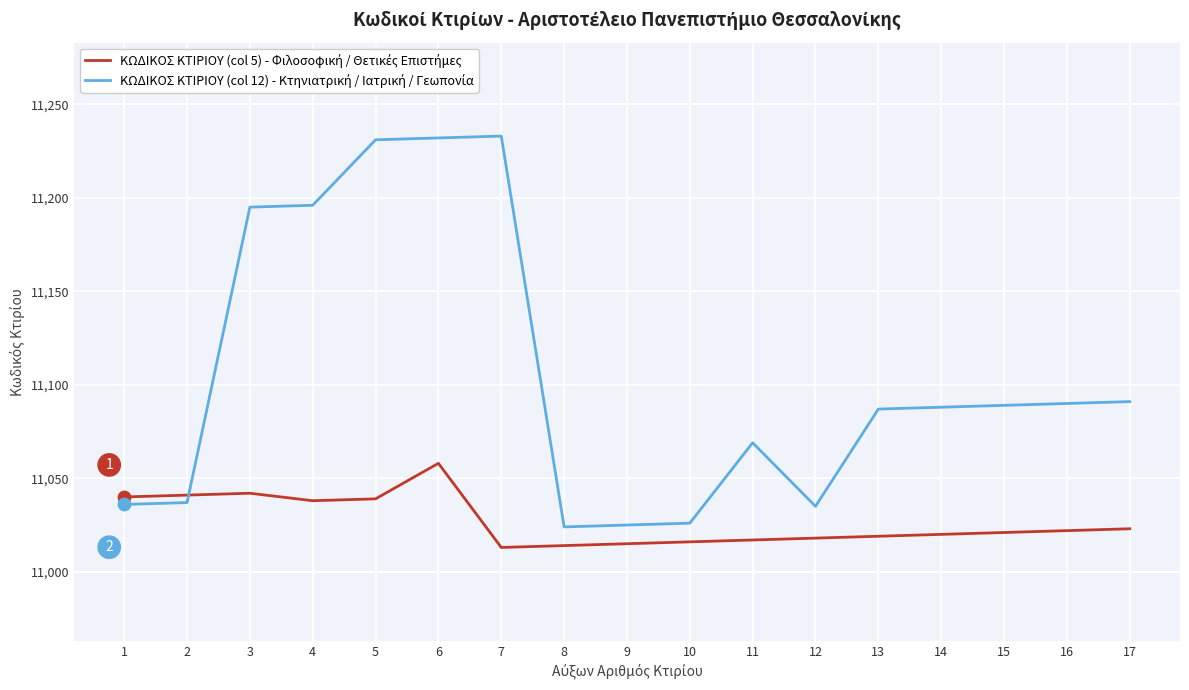

What is the difference between the highest and lowest values at 17?

68